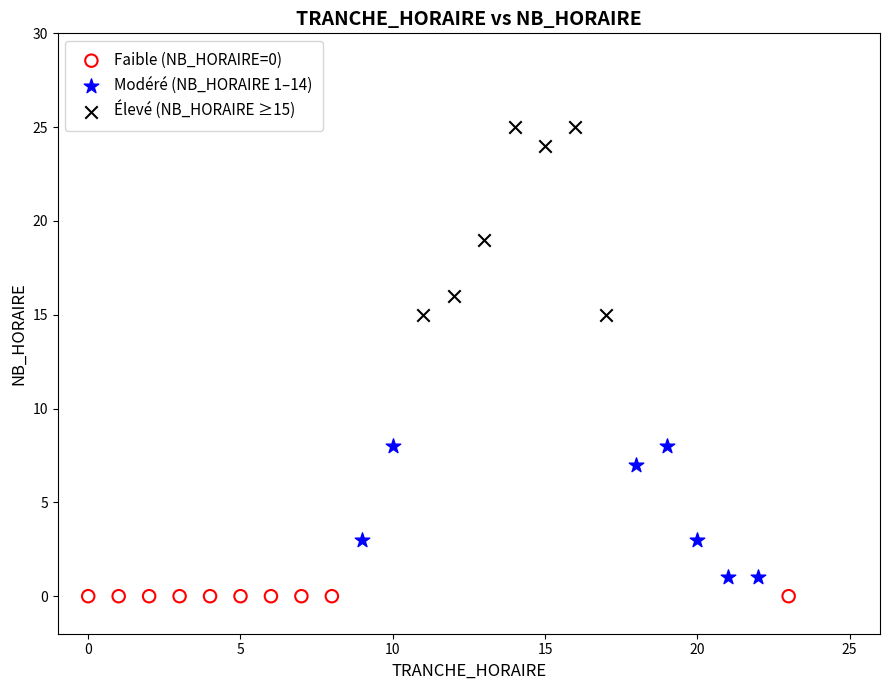

Which series reaches the maximum Y coordinate?

Élevé (NB_HORAIRE ≥15)